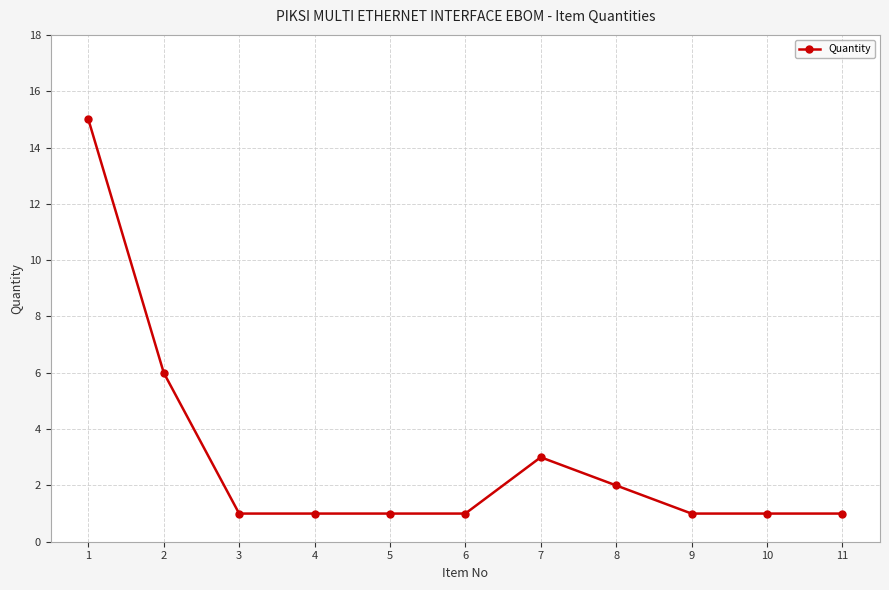

Count the number of categories in the chart.

11